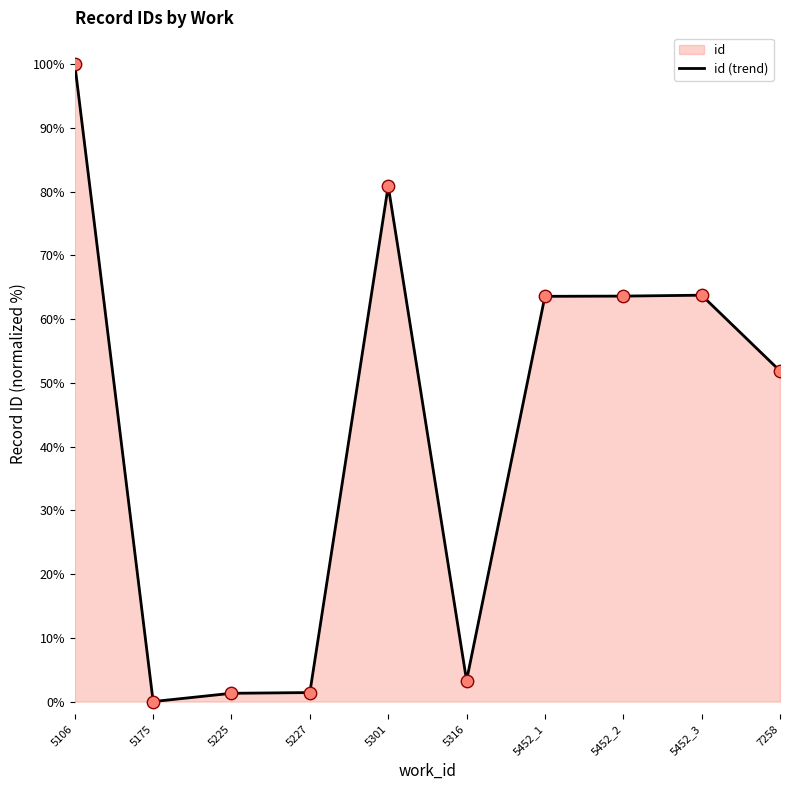

Approximately how many times larger is the value at 5301 compared to 5106?

0.8